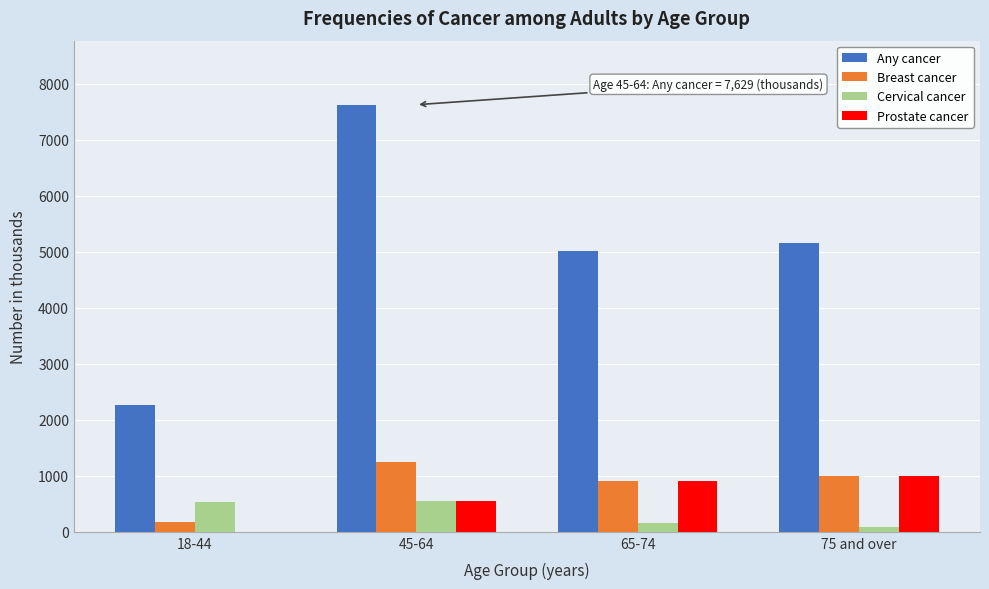

What is the sum of all Cervical cancer values?

1329